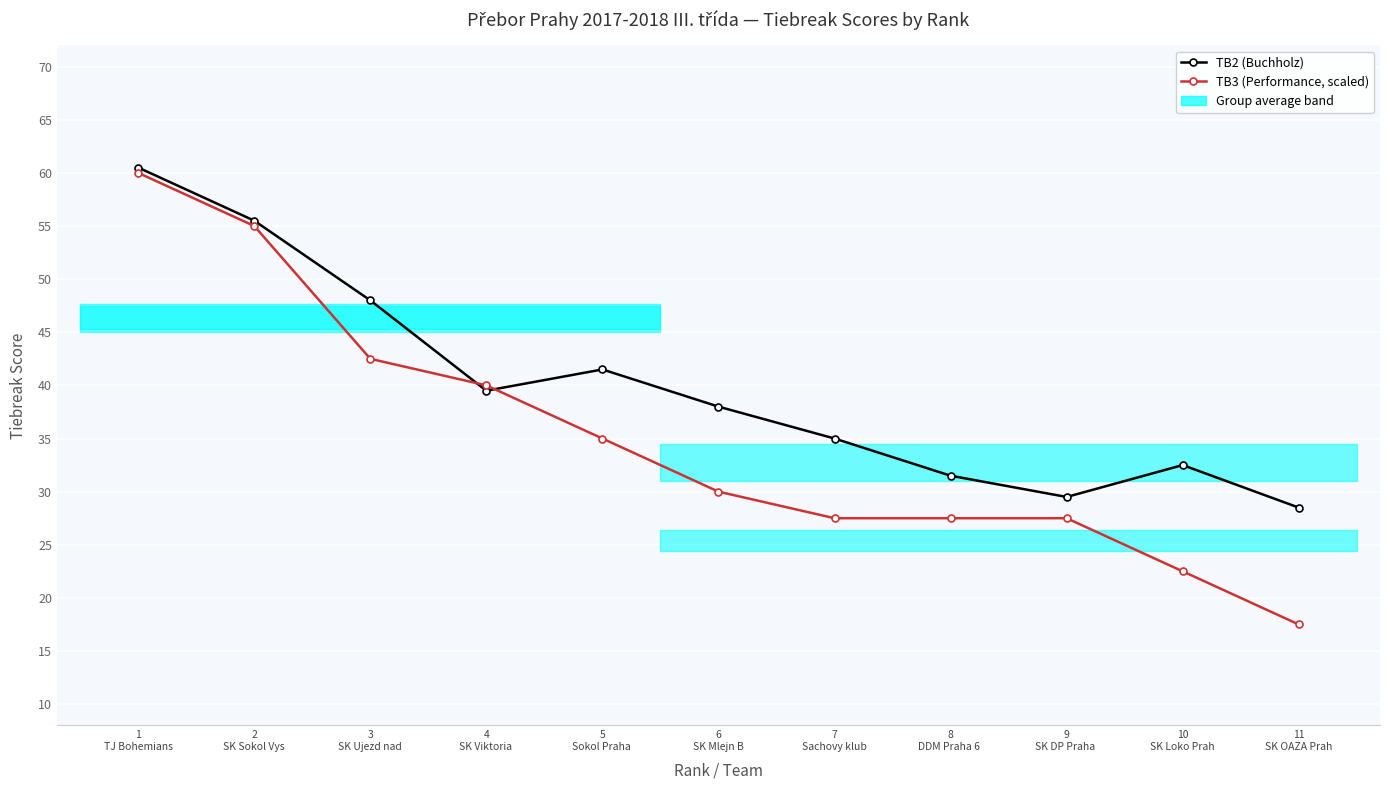

Rank the categories by TB2 (Buchholz) value from highest to lowest.

1
TJ Bohemians, 2
SK Sokol Vys, 3
SK Ujezd nad, 5
Sokol Praha , 4
SK Viktoria , 6
SK Mlejn B, 7
Sachovy klub, 10
SK Loko Prah, 8
DDM Praha 6 , 9
SK DP Praha , 11
SK OAZA Prah